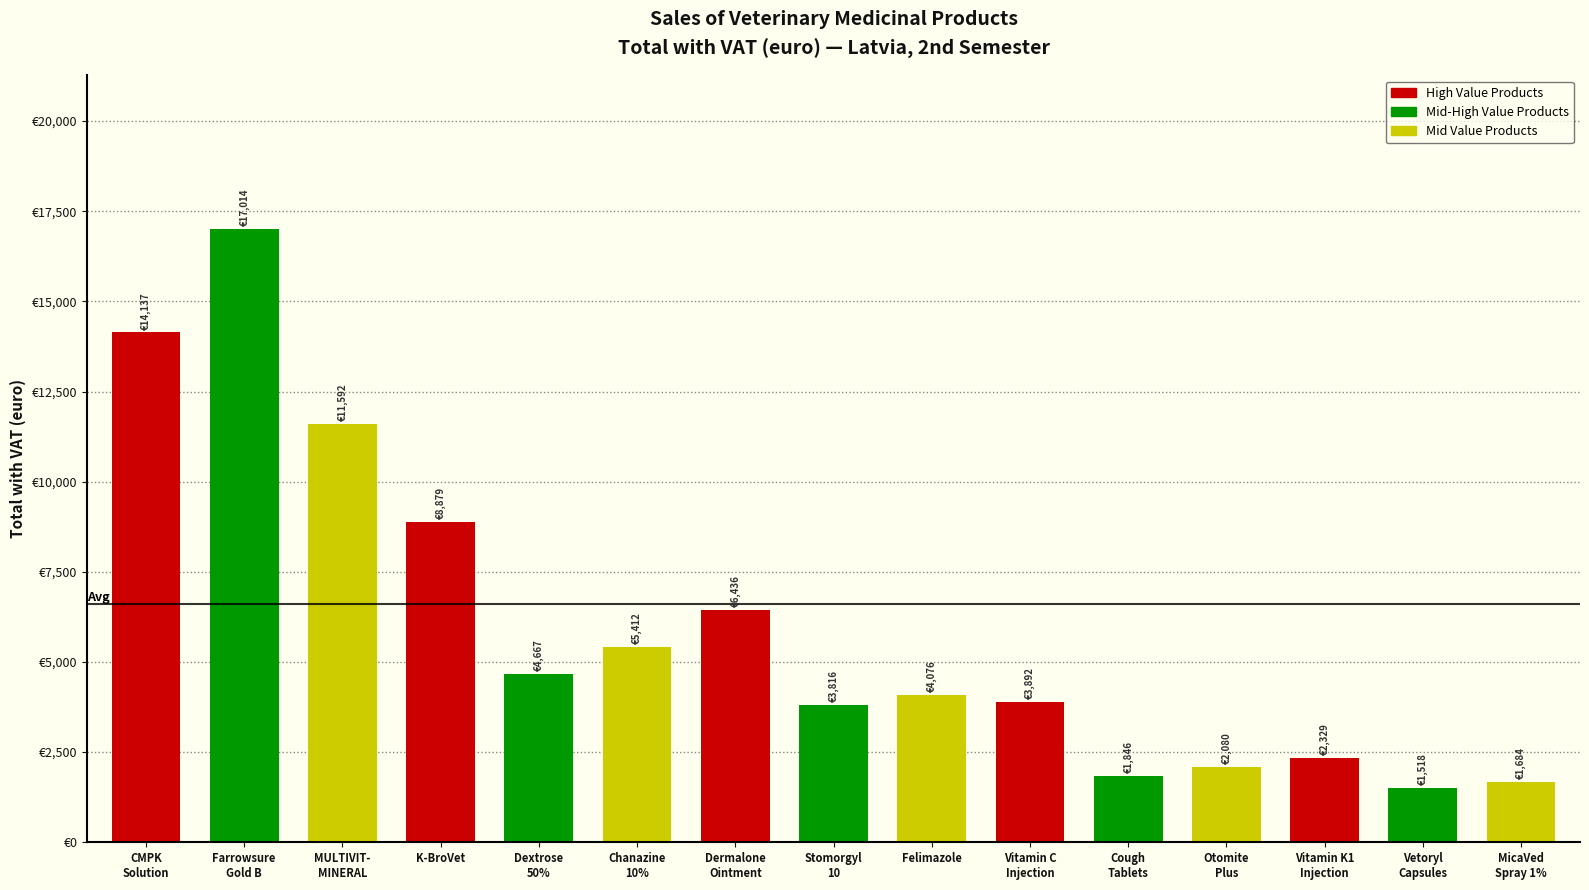

Rank the categories by value from lowest to highest.

Vetoryl
Capsules, MicaVed
Spray 1%, Cough
Tablets, Otomite
Plus, Vitamin K1
Injection, Stomorgyl
10, Vitamin C
Injection, Felimazole, Dextrose
50%, Chanazine
10%, Dermalone
Ointment, K-BroVet, MULTIVIT-
MINERAL, CMPK
Solution, Farrowsure
Gold B